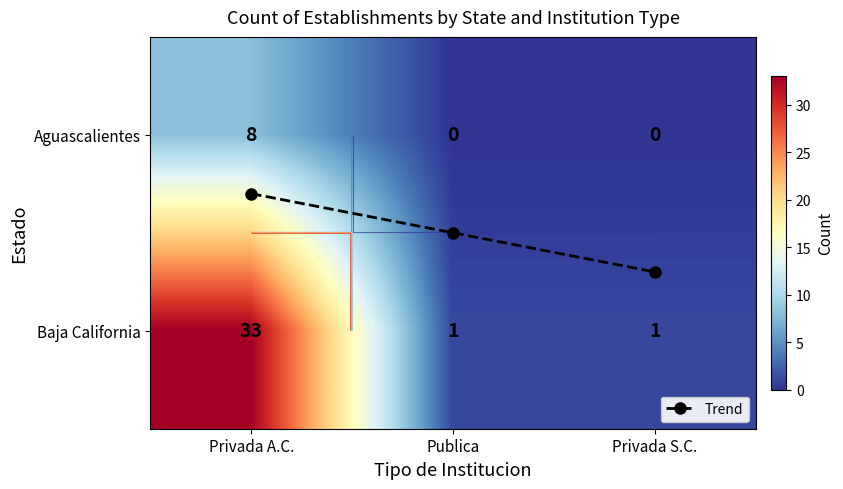

The Aguascalientes series shows 3.9 at Privada S.C.. True or false?

False